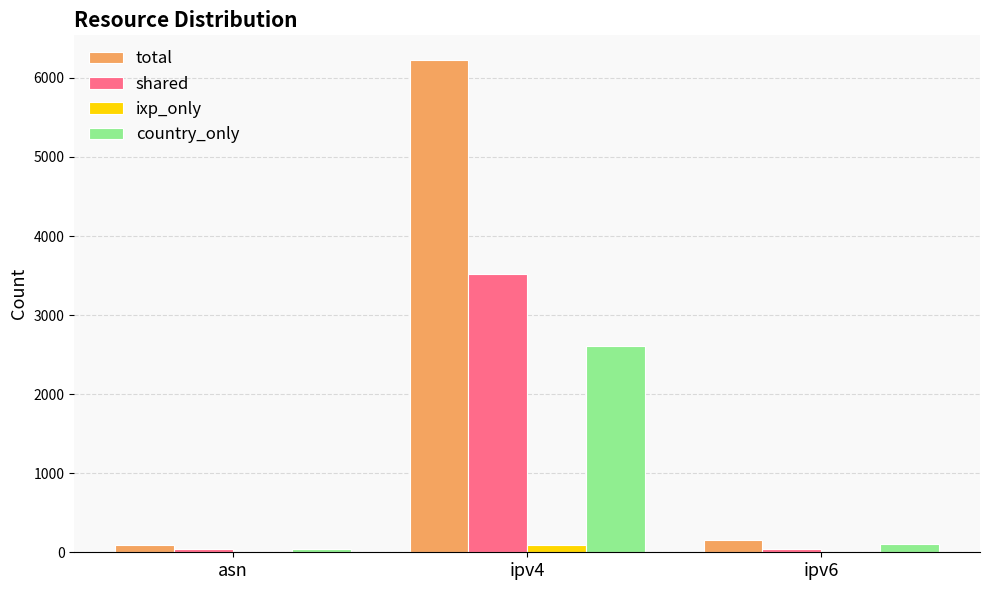

At which label does country_only reach its peak?

ipv4